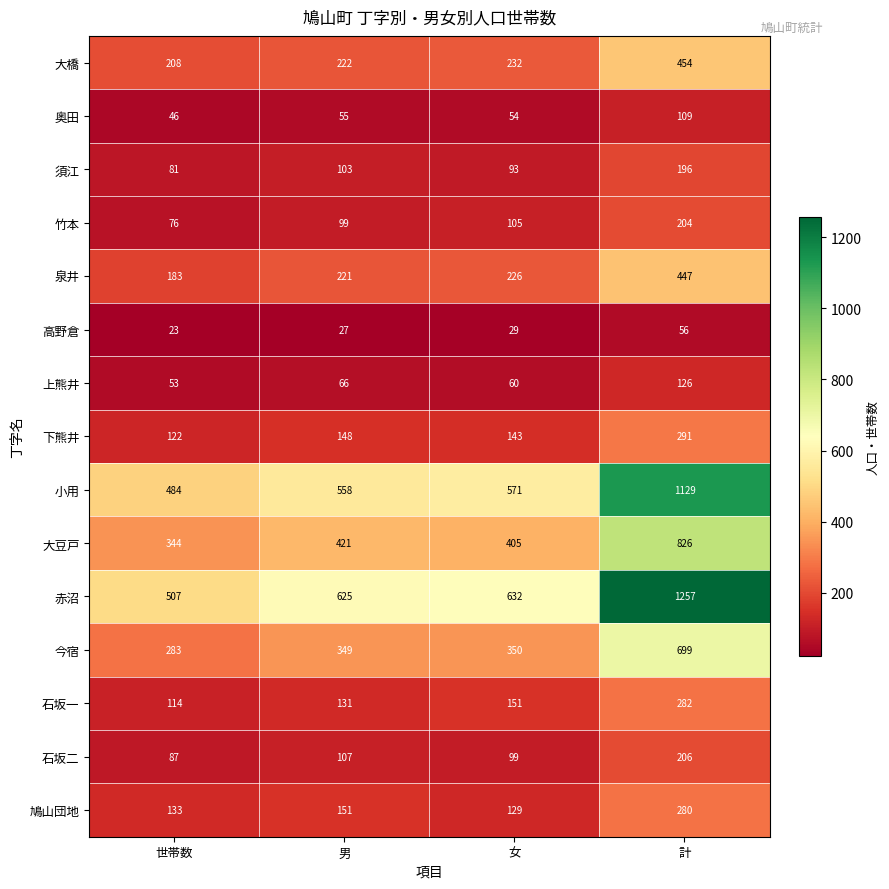

Which series changed the most between 世帯数 and 男?

赤沼